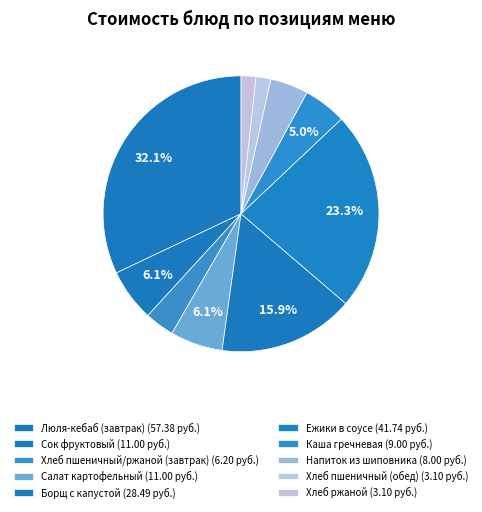

How many slices are in this pie chart?

10